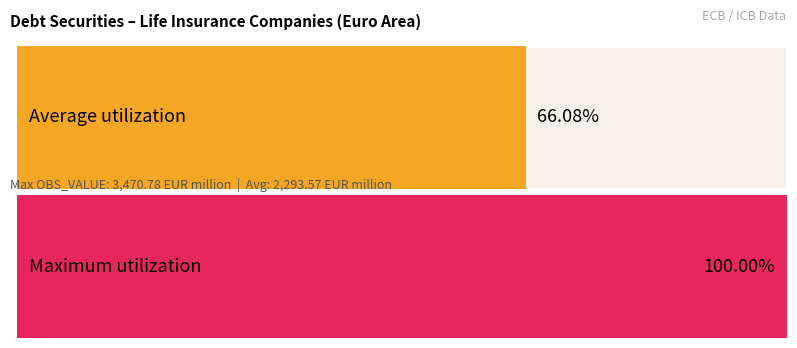

What is the average value?

2293.6